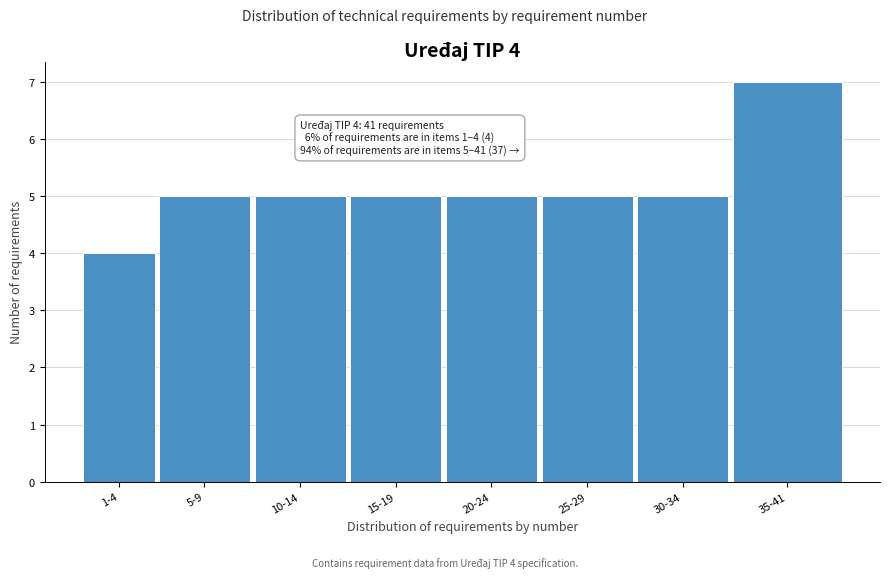

Reading right to left, list all the values displayed in this chart.

7	5	5	5	5	5	5	4